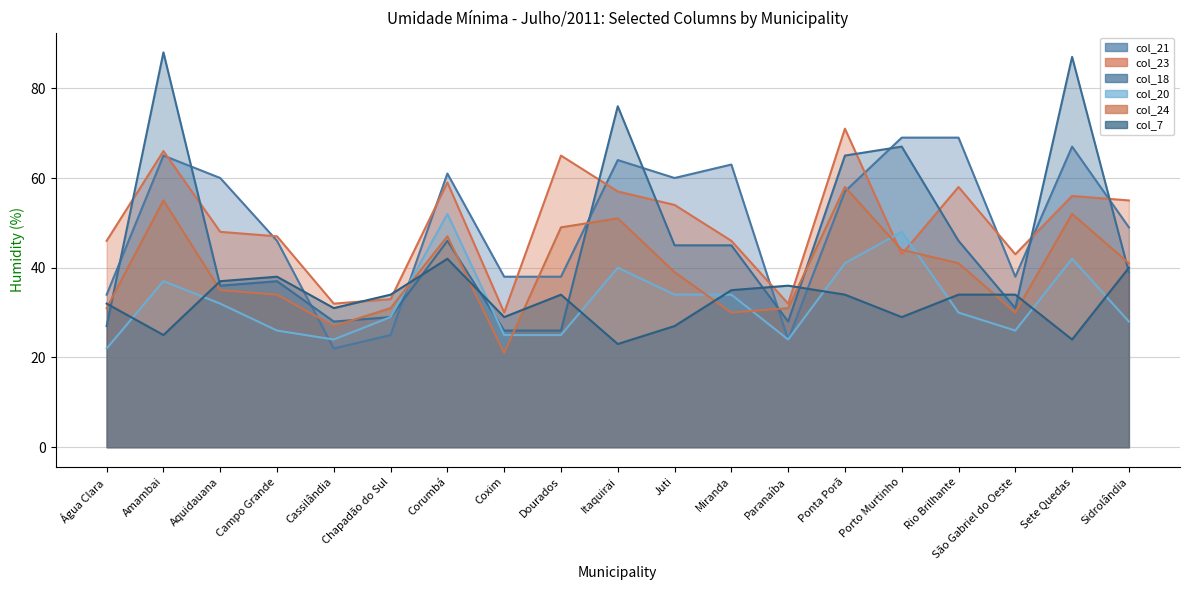

Is it true that col_24 equals 47 at Corumbá?

True